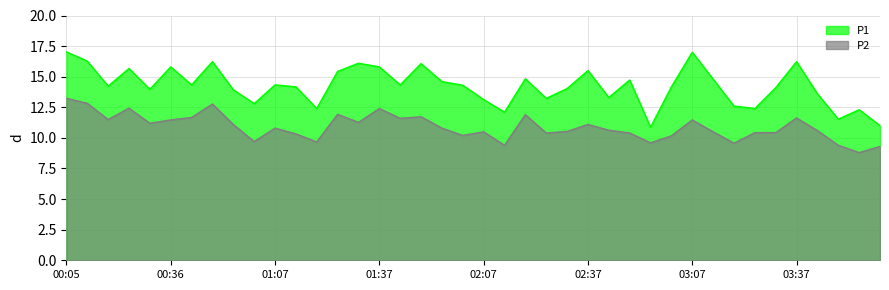

True or false: P1 has a value of 15.8 at 00:36.

True